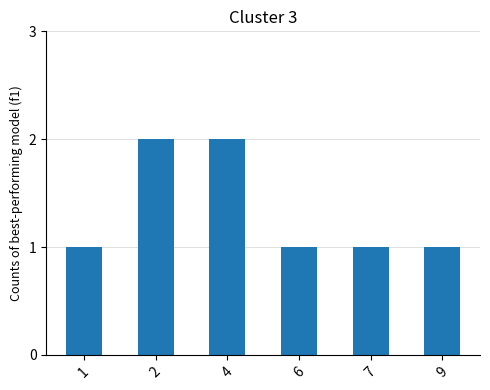

What is the value of the 3rd bar from the left?

2